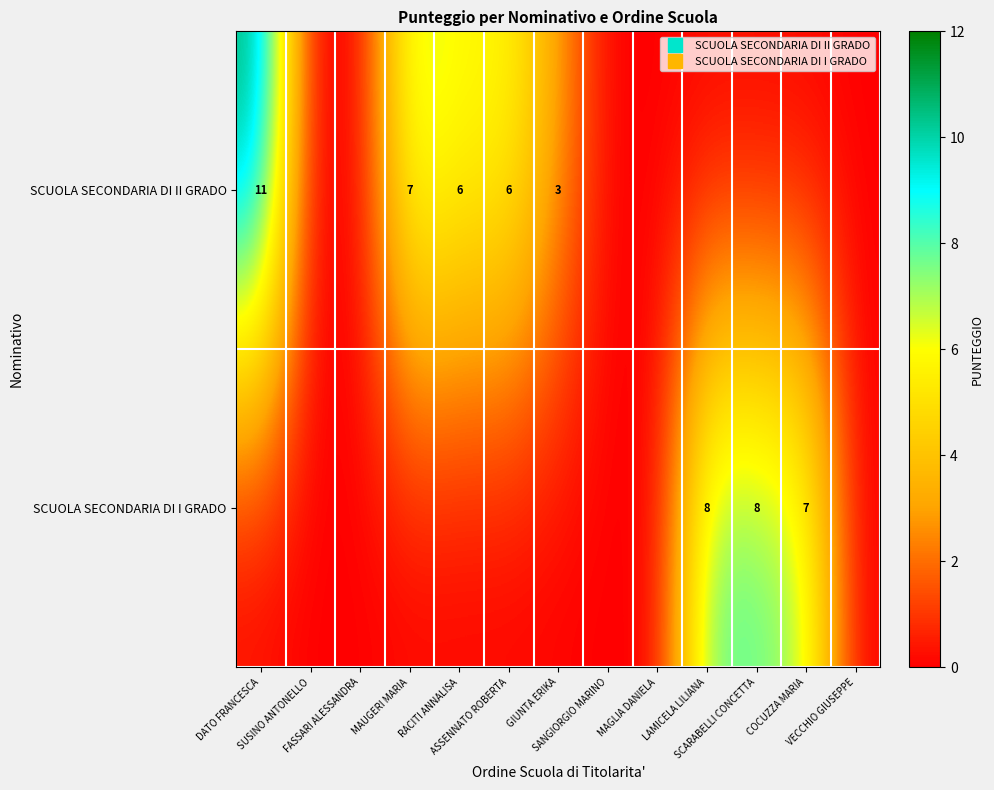

How many series are shown in this chart?

2